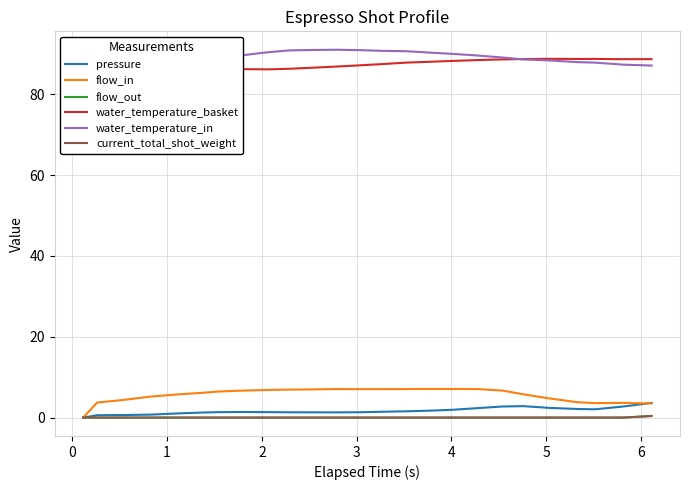

What are all the series names shown in the legend?

pressure, flow_in, flow_out, water_temperature_basket, water_temperature_in, current_total_shot_weight